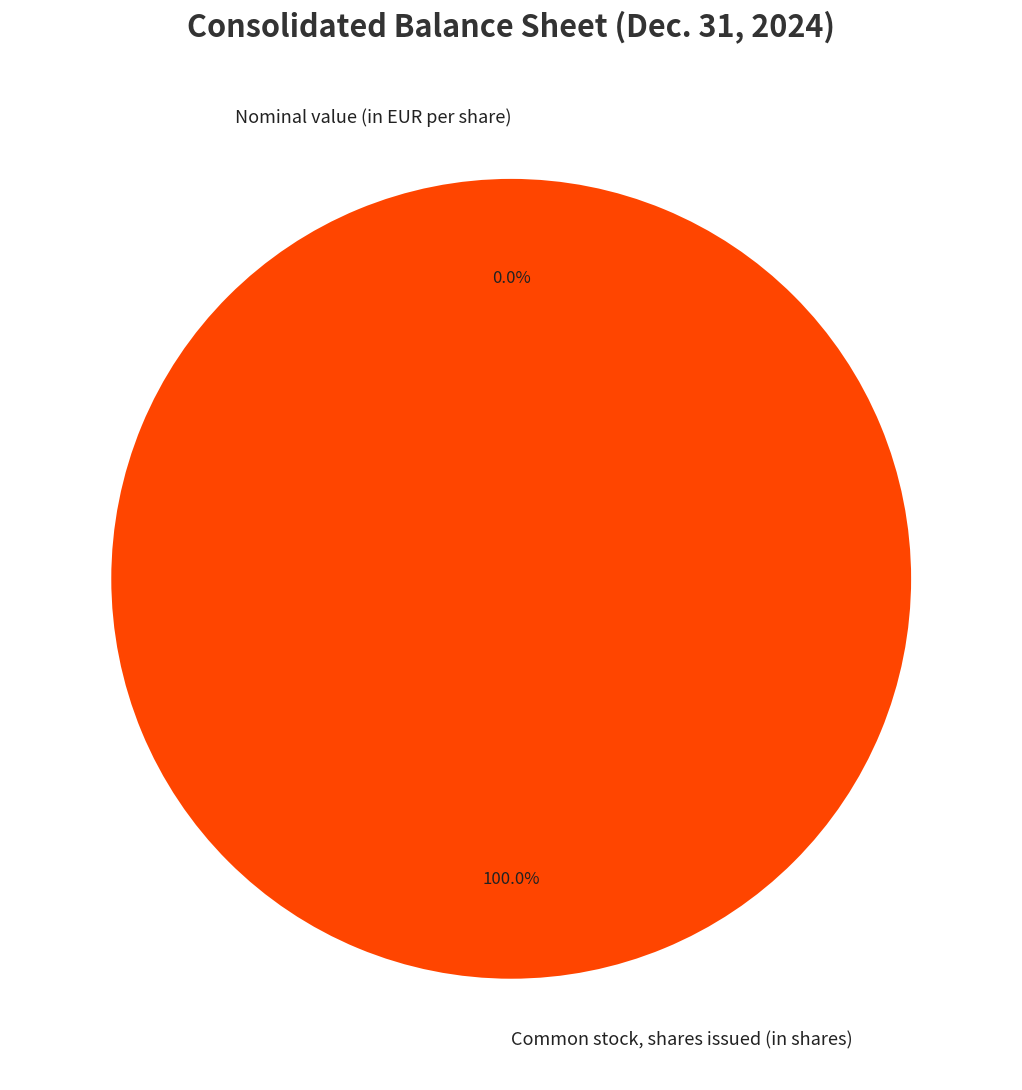

To the nearest percent, what percentage of the pie is Common stock, shares issued (in shares)?

100%